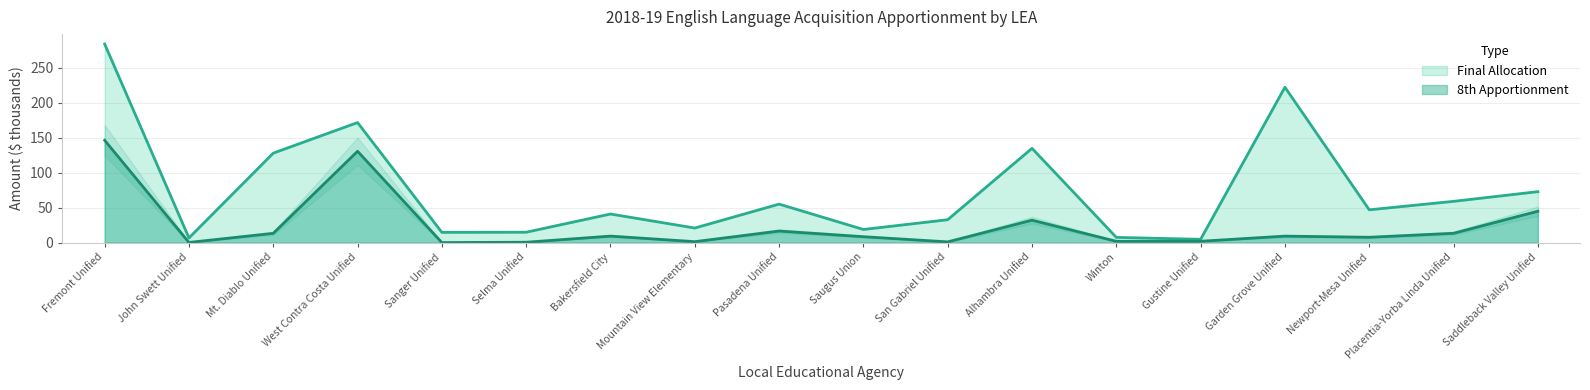

What is the label of the 15th point from the right?

West Contra Costa Unified